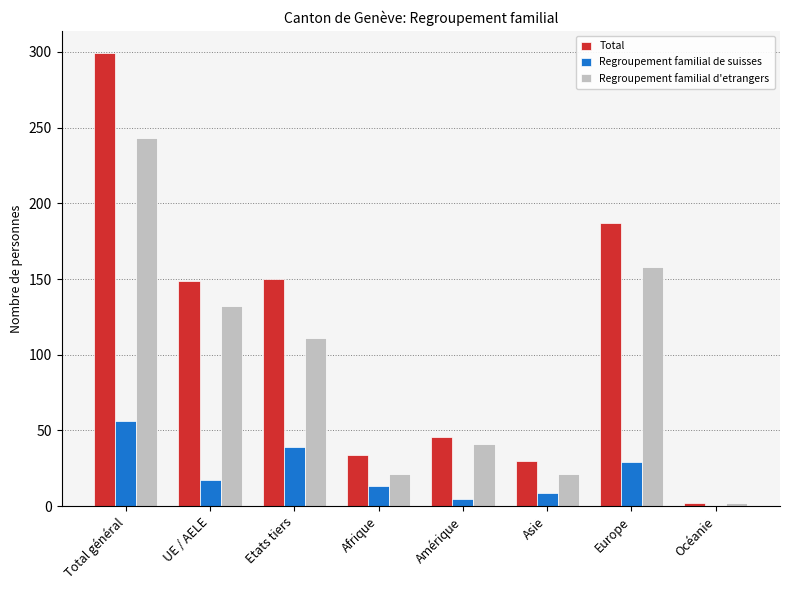

True or false: Total has a value of 299 at Total général.

True